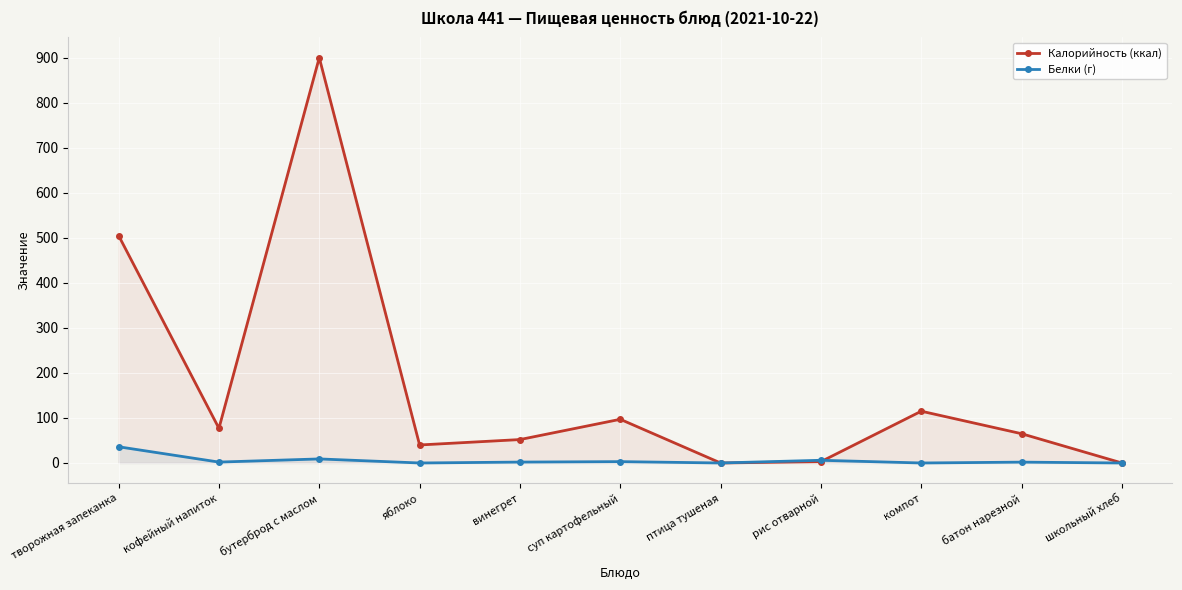

Does the chart display data point markers on the line(s)?

Yes